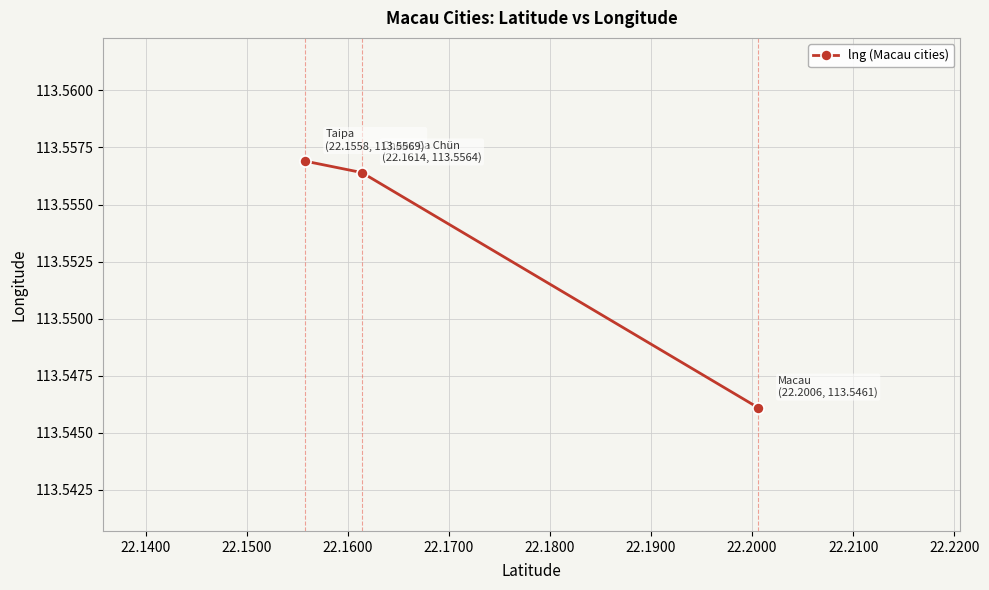

How many values are between 113 and 114?

3